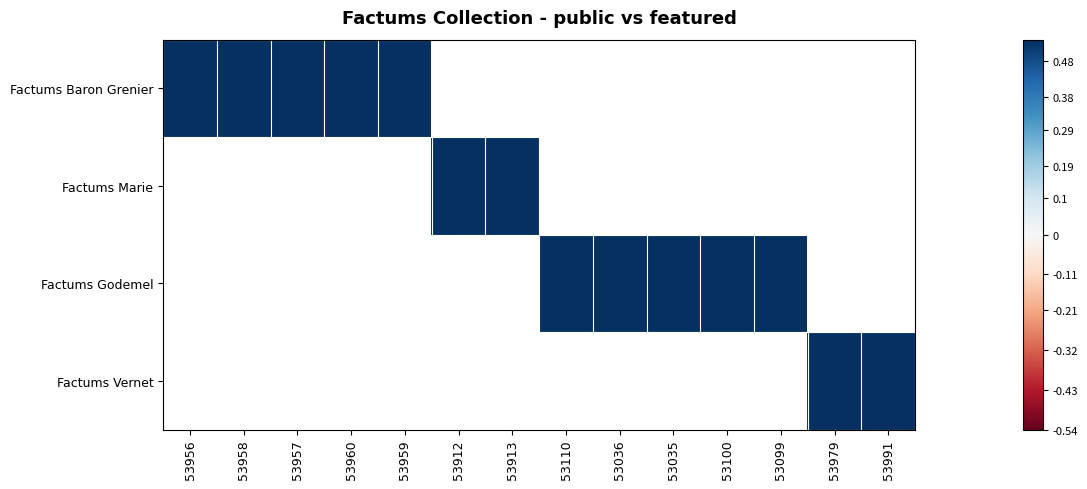

True or false: Factums Godemel has a value of 2 at 53958.

False